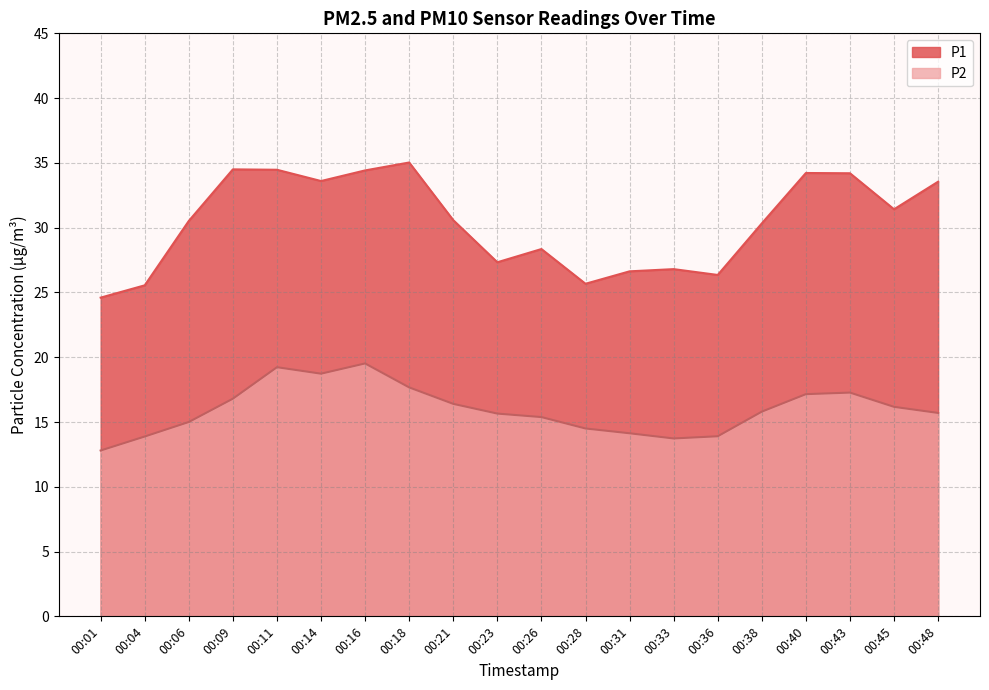

Where is P1 nearest to the value 29?

00:26